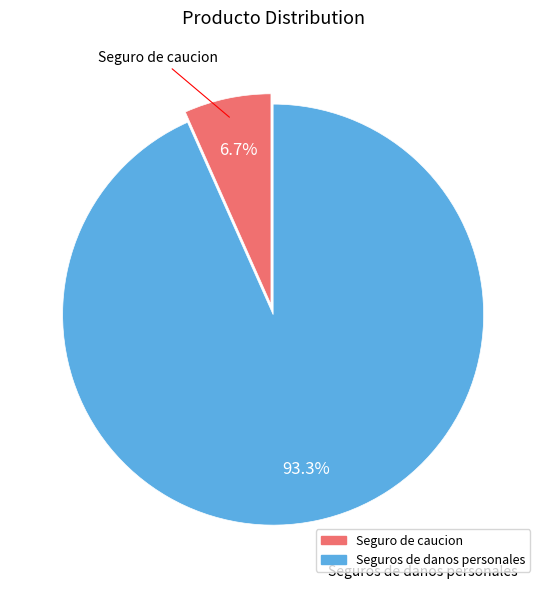

Count the number of slices in the pie.

2